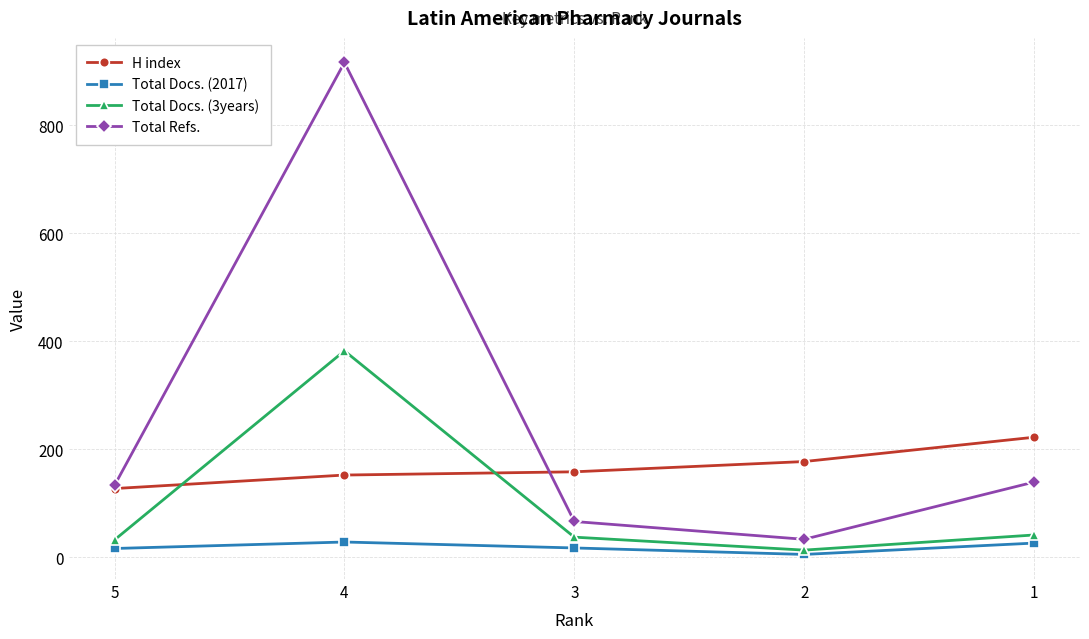

Is it true that Total Docs. (3years) equals 13 at 2?

True